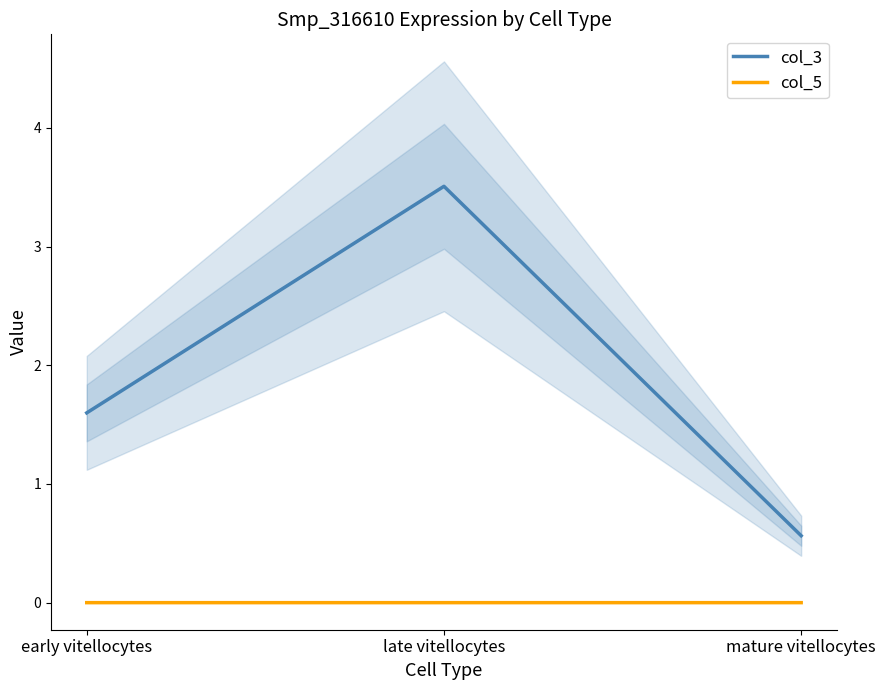

How many distinct data groups are displayed?

2